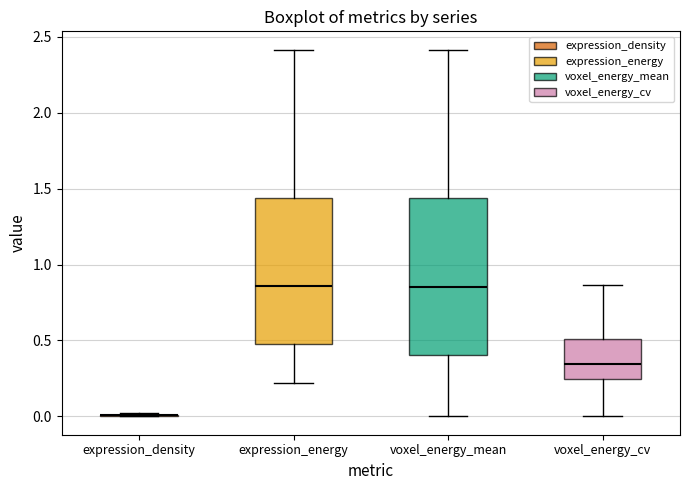

Reading left to right, read every box against the y-axis: the position of its median line, the range the box covers, and the ends of its whiskers. The values are not printed on the chart, so give them approximately, as read against the axis.

expression_density: box collapsed to a line at 0.00, whiskers 0.00 to 0.00
expression_energy: median 0.85, box 0.50 to 1.45, whiskers 0.20 to 2.40
voxel_energy_mean: median 0.85, box 0.40 to 1.45, whiskers 0.00 to 2.40
voxel_energy_cv: median 0.35, box 0.25 to 0.50, whiskers 0.00 to 0.85